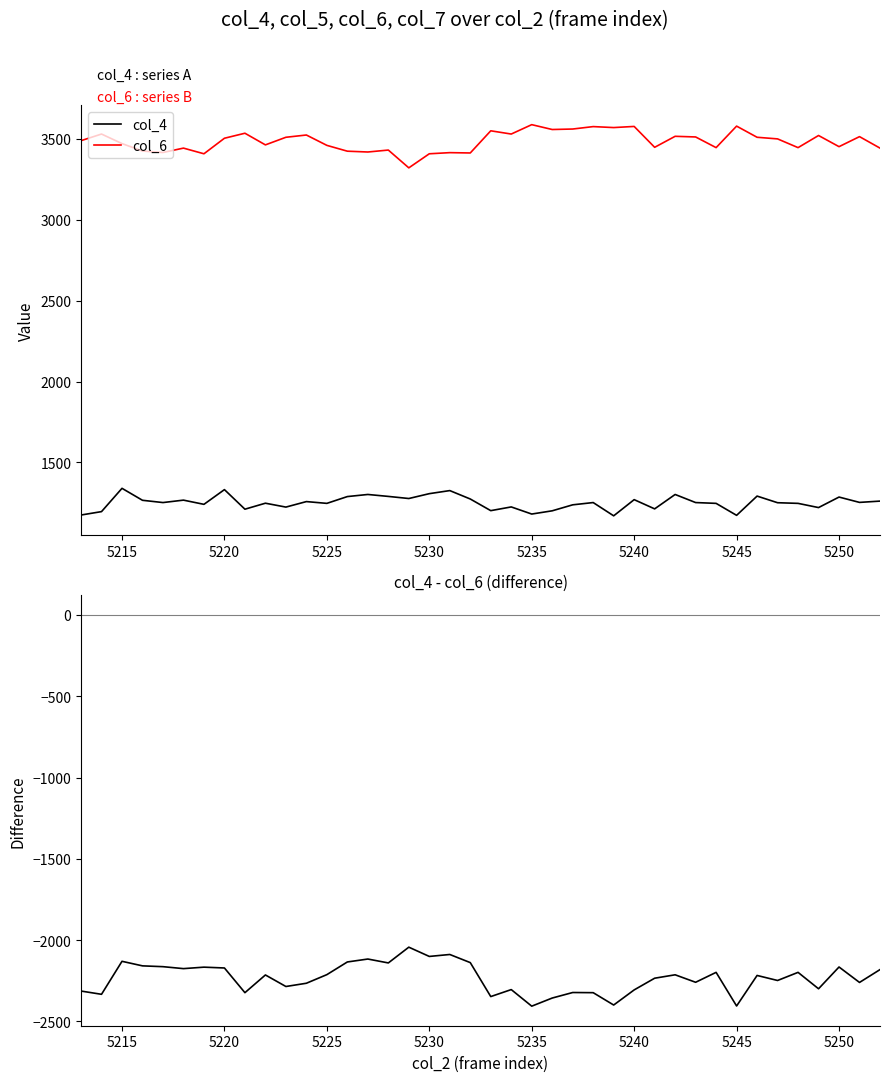

What is the value of the col_4 point at the 7th from the left?

1241